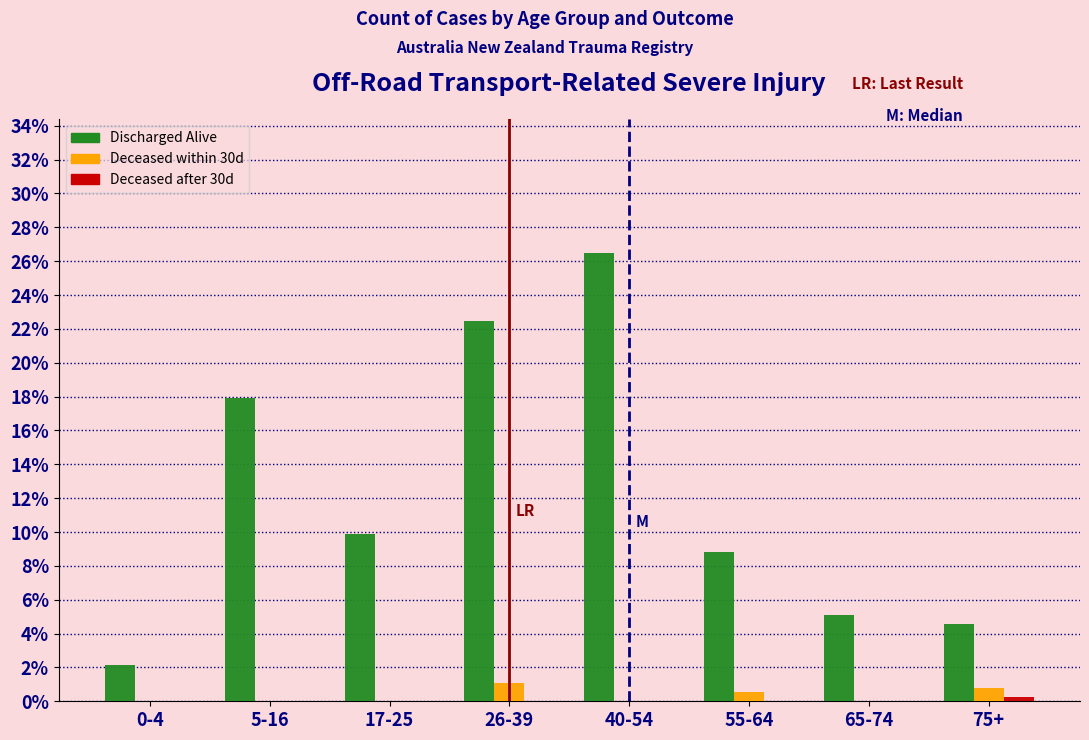

What is the maximum value for Deceased within 30d?

1.1